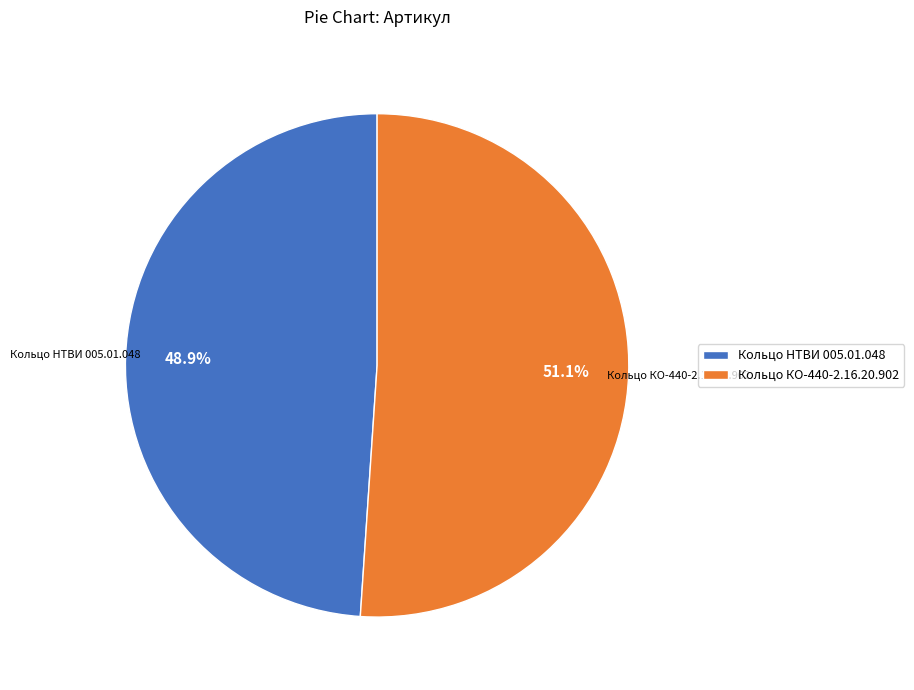

Is there any slice that represents more than half of the pie?

Yes